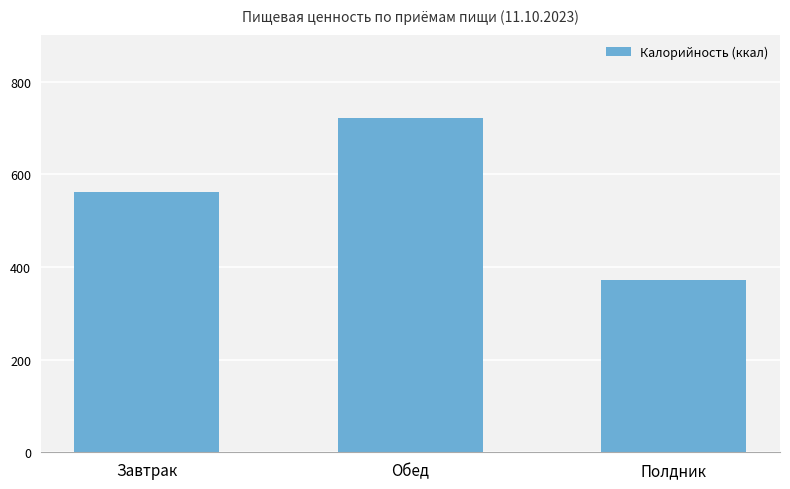

What is the difference between the values at Обед and Завтрак?

158.5